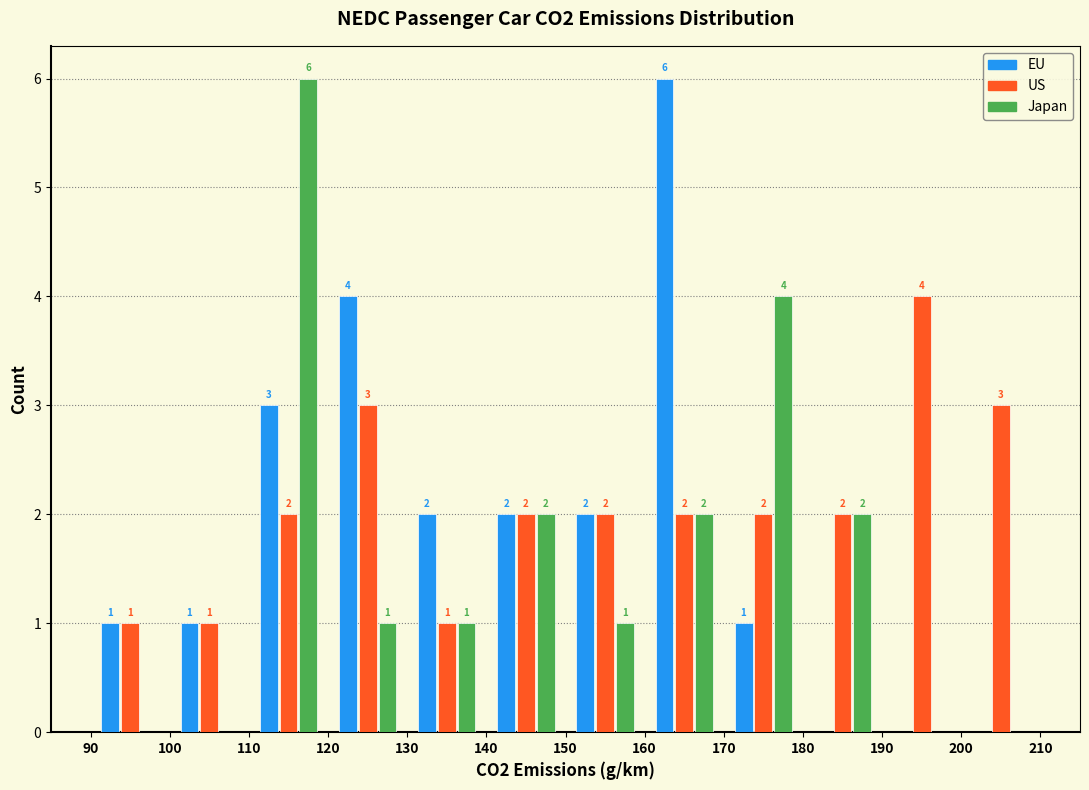

In the EU series, which range on the x-axis has the tallest bar?

160 to 170